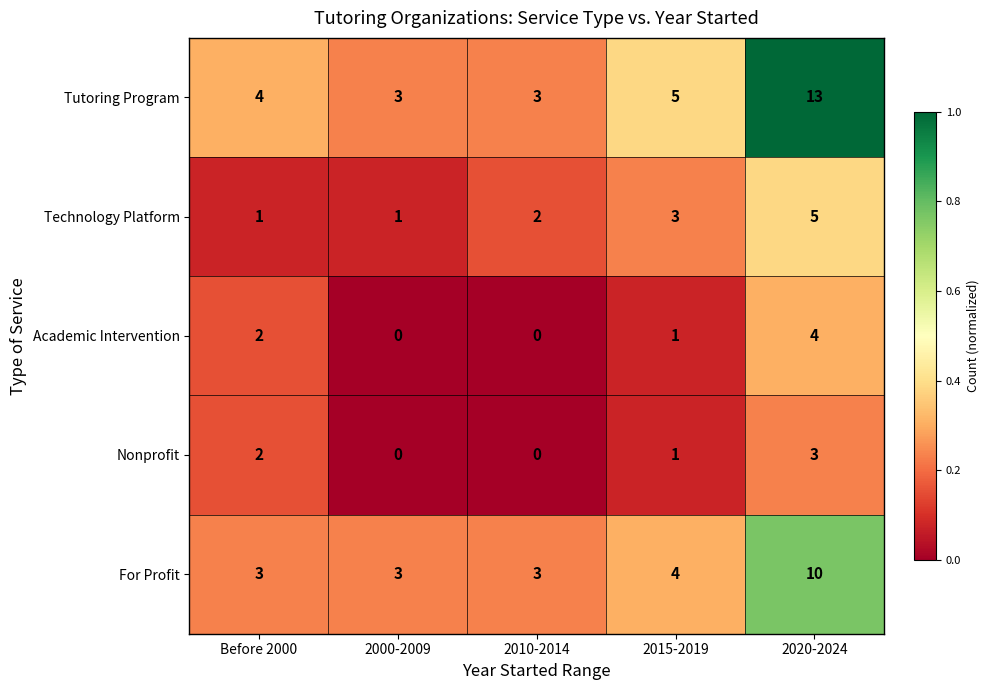

What is the sum of all Academic Intervention values?

7